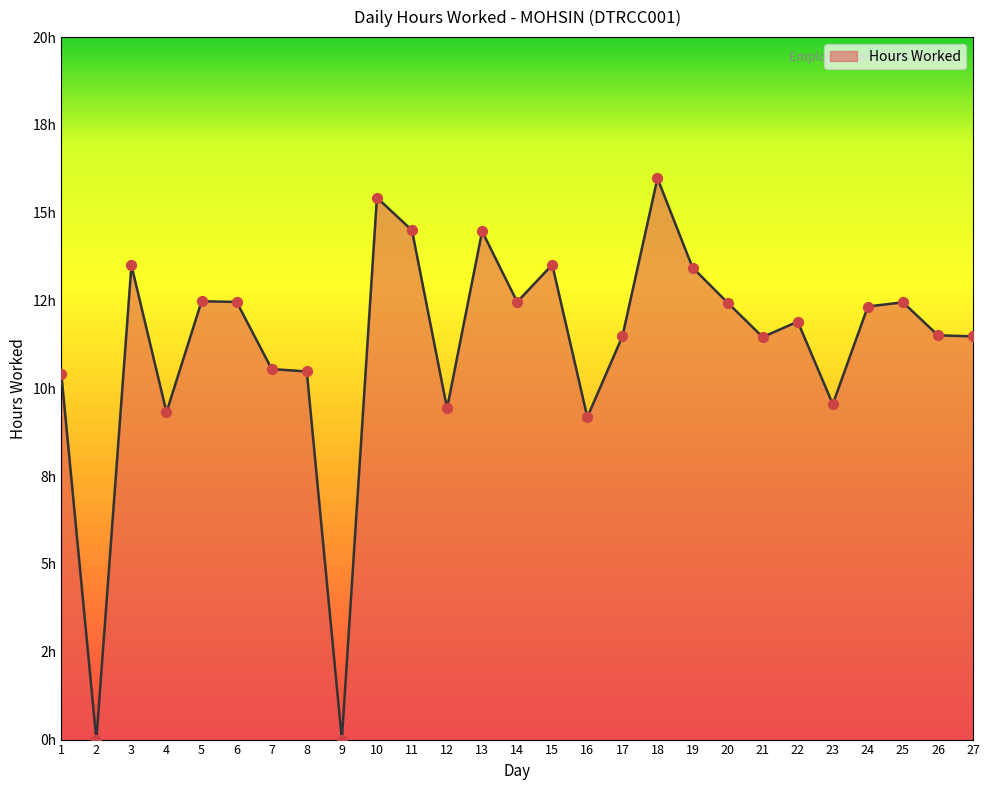

Does the chart have visible grid lines?

No